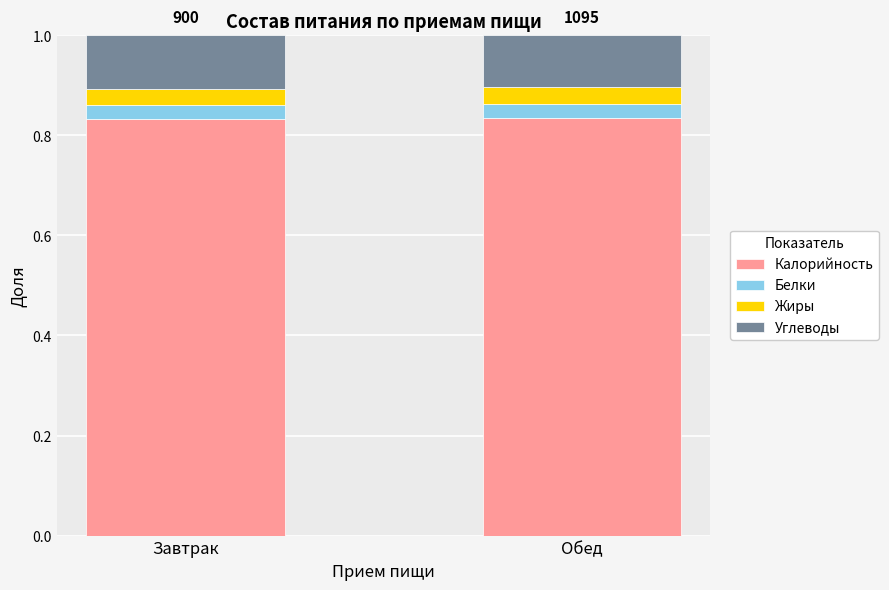

What is the sum of the Калорийность values at Завтрак and Обед?

1.7